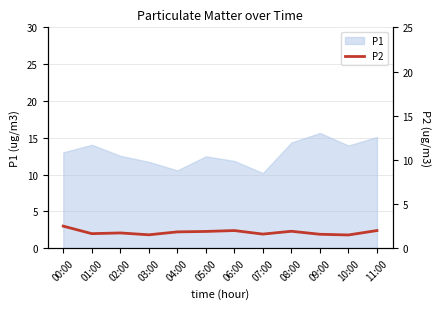

The value of P1 at 08:00 is 5.3. True or false?

False